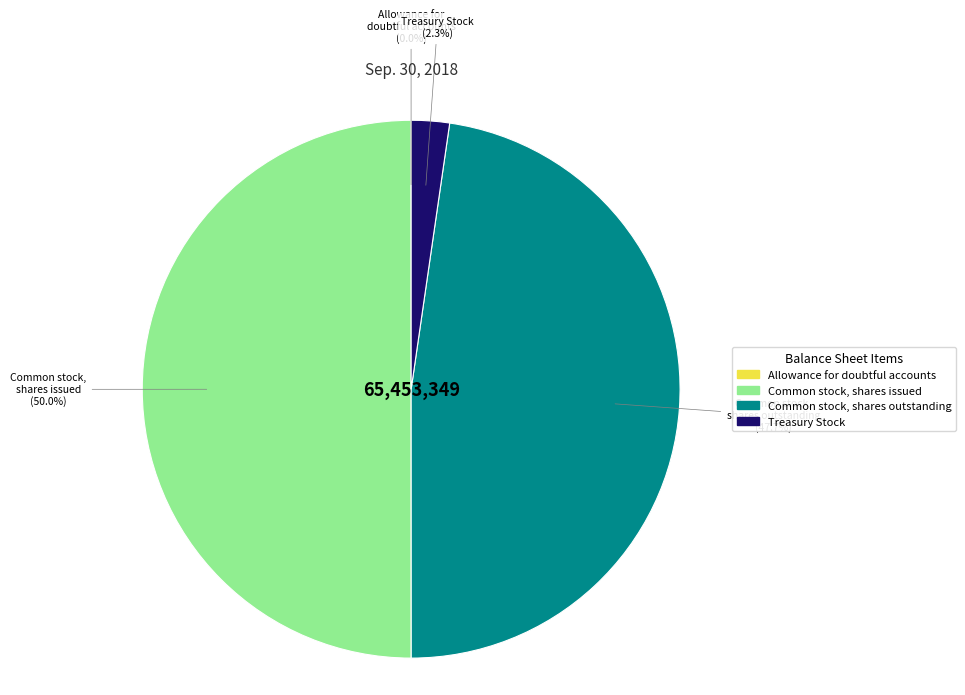

Which category has the biggest portion of the pie?

Common stock, shares issued